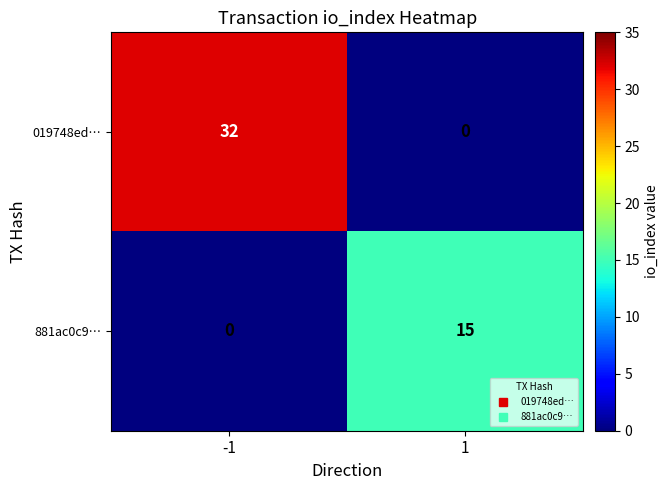

Between -1 and 1, which series saw the biggest shift?

019748ed…